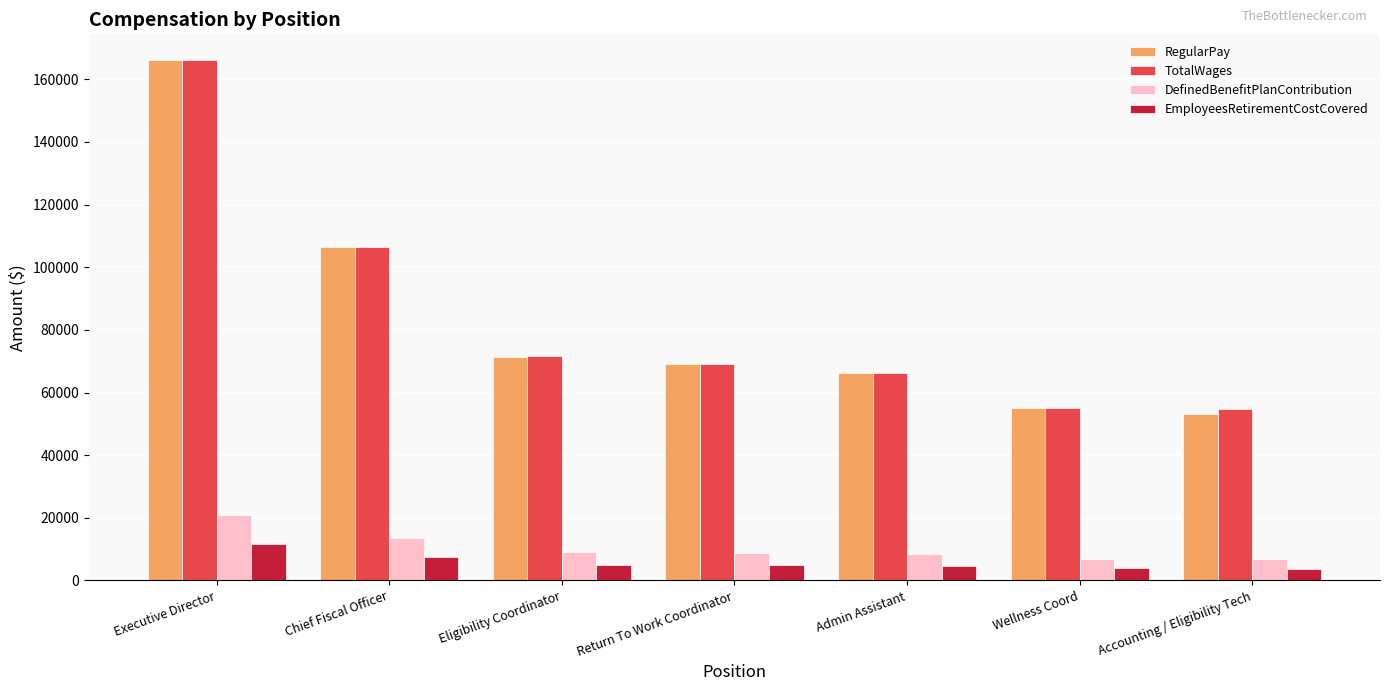

The DefinedBenefitPlanContribution series shows 6983 at Wellness Coord. True or false?

True